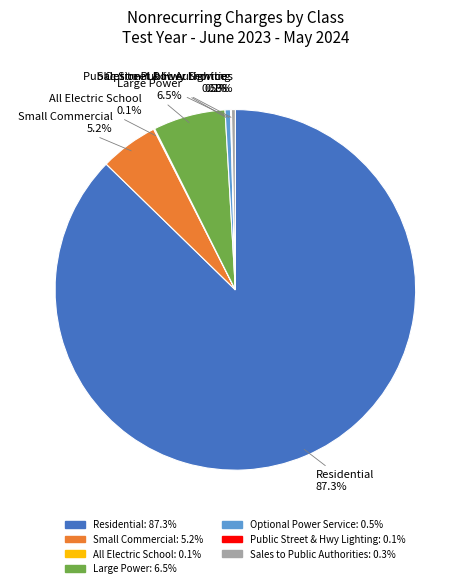

What is the majority slice?

Residential